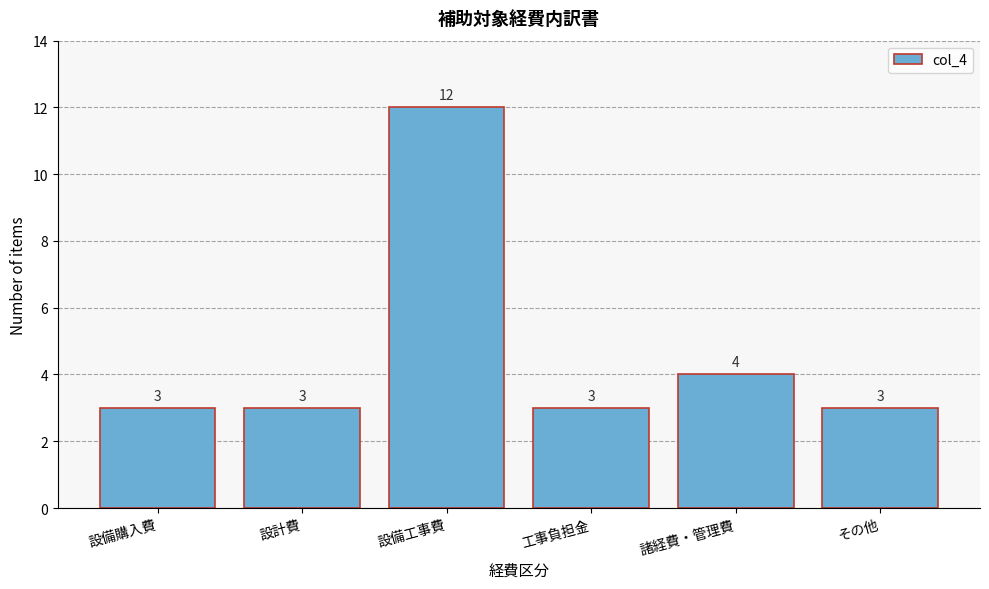

Reading right to left, what are all the values shown in this chart?

3	4	3	12	3	3